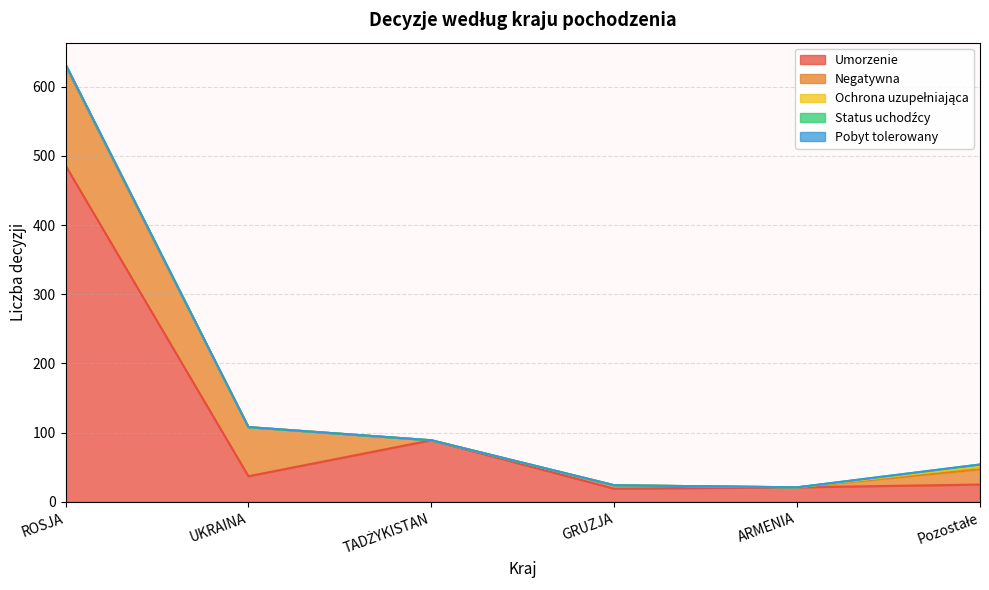

True or false: Status uchodźcy has a value of 0 at UKRAINA.

True